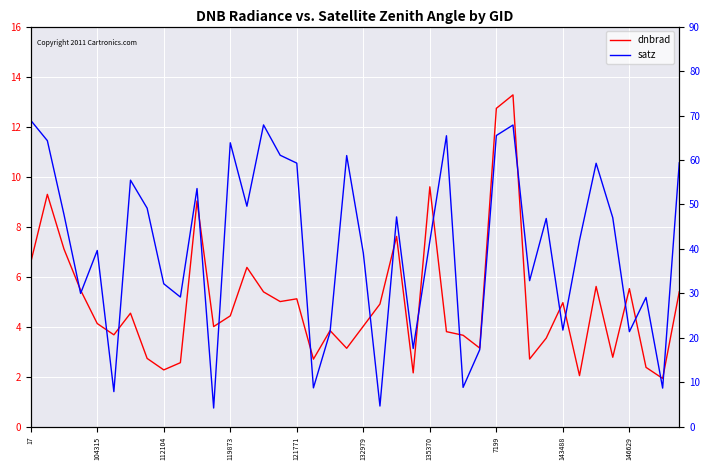

Which category has the highest value across all series?

17